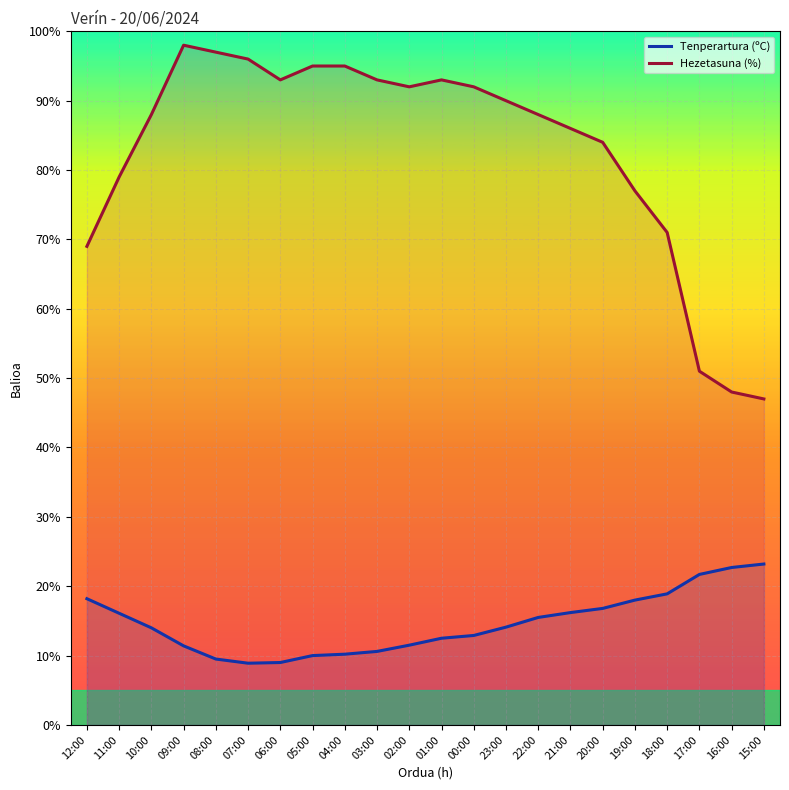

What is the difference between the Hezetasuna (%) values at 06:00 and 09:00?

5.0